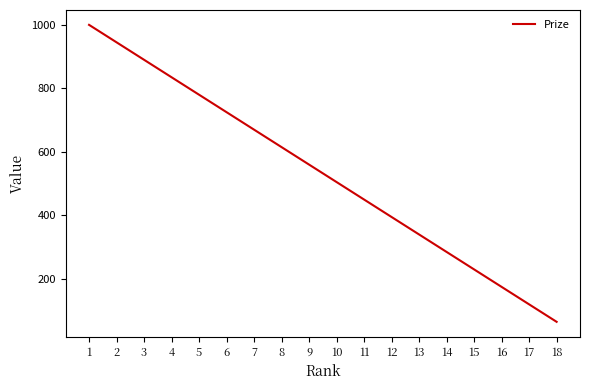

Reading left to right, list all the values displayed in this chart.

1=1000	2=945	3=890	4=835	5=780	6=725	7=670	8=615	9=560	10=505	11=450	12=395	13=340	14=285	15=230	16=175	17=120	18=65